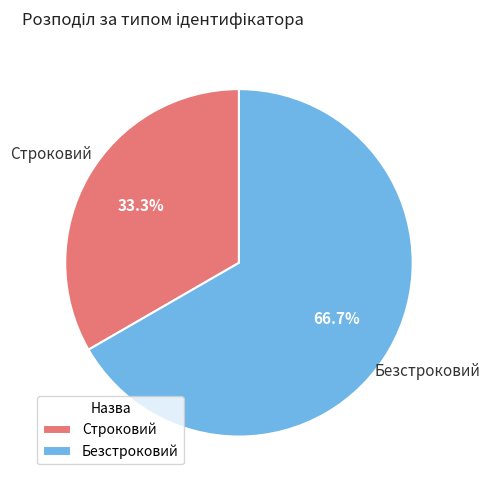

How many segments does this pie chart have?

2